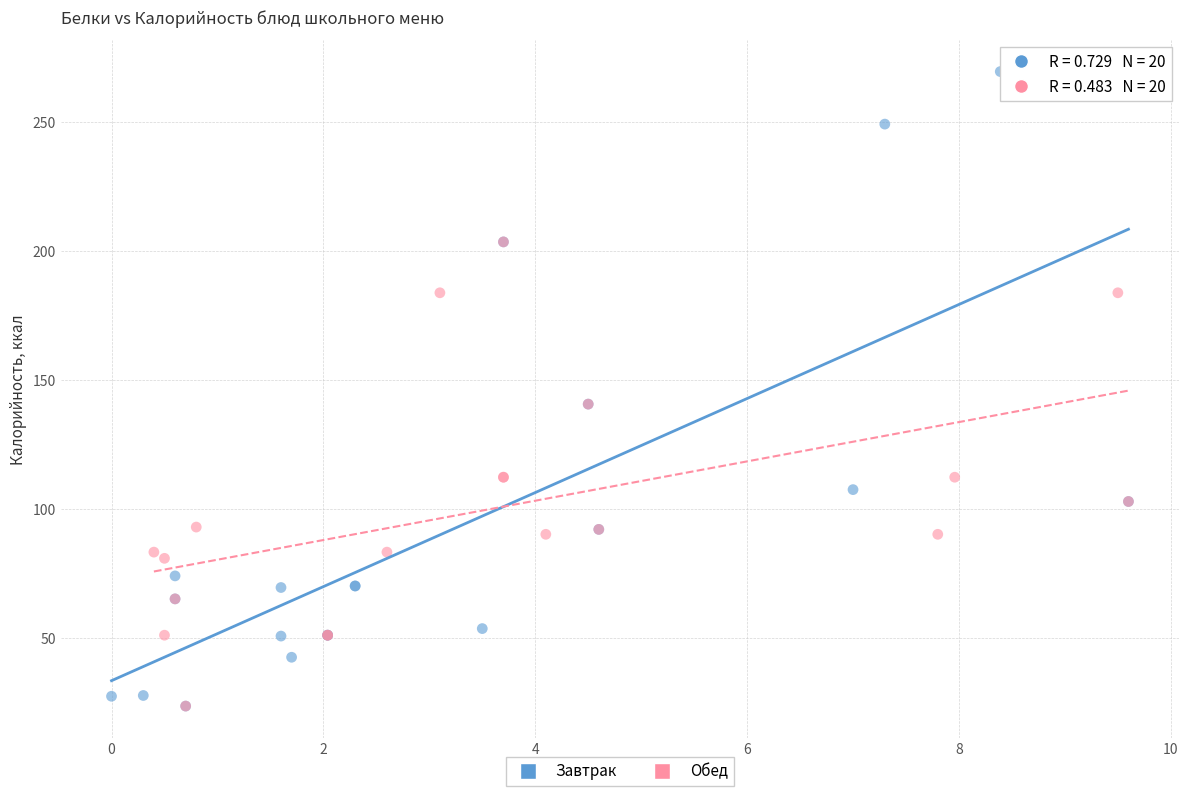

Which series has the largest Y range (max minus min)?

Завтрак